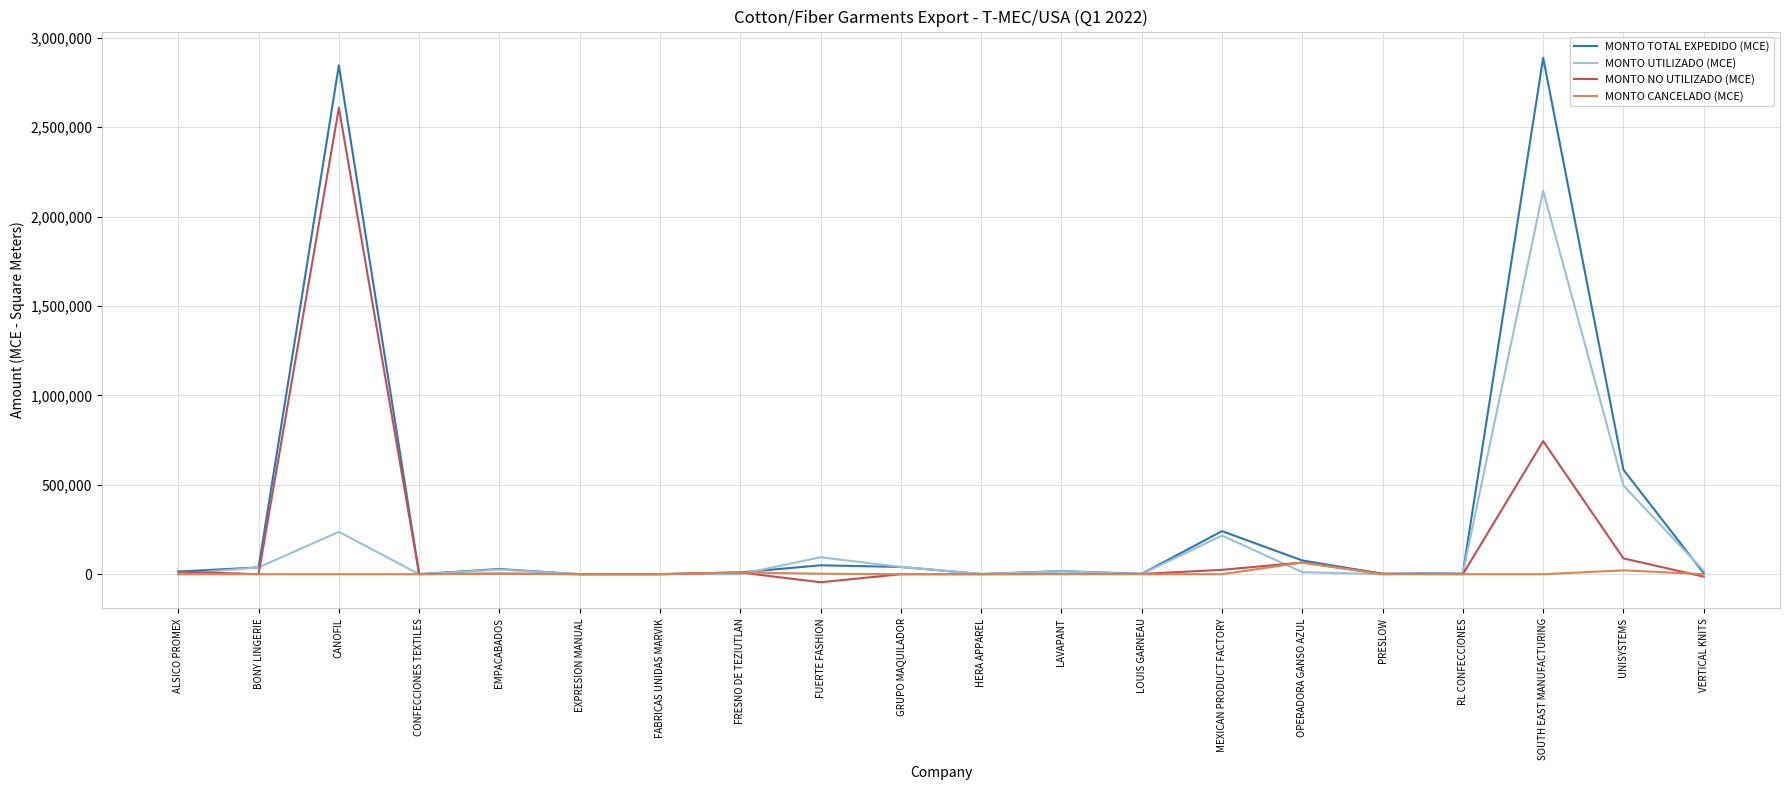

What is the difference between the MONTO UTILIZADO (MCE) values at LAVAPANT and PRESLOW?

16356.5